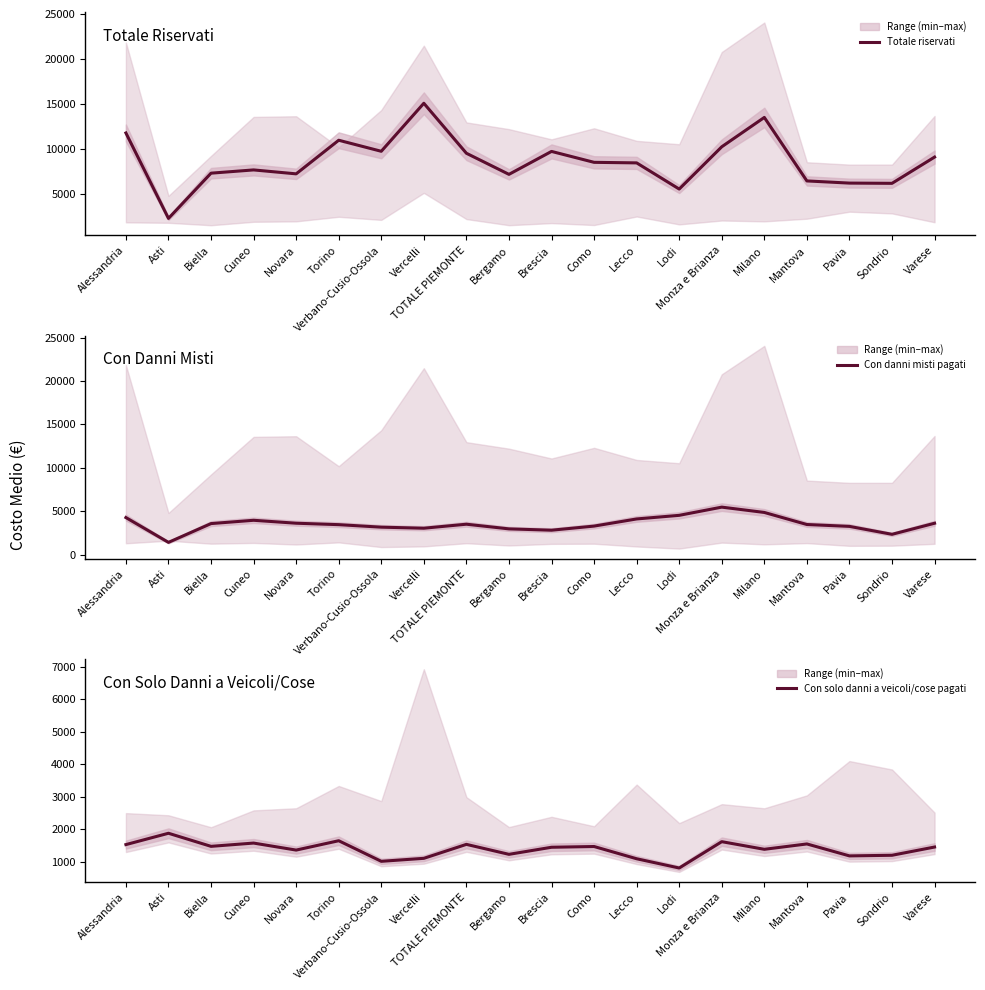

What is the value of the Con solo danni a veicoli/cose pagati point at the 17th from the left?

1547